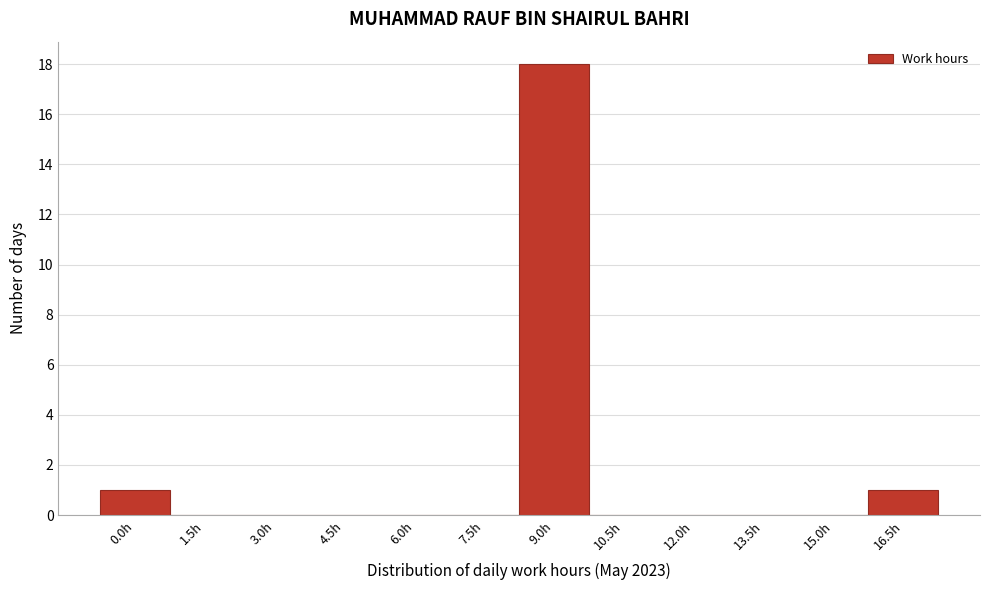

Reading right to left, list all the values displayed in this chart.

16.5h=1	15.0h=0	13.5h=0	12.0h=0	10.5h=0	9.0h=18	7.5h=0	6.0h=0	4.5h=0	3.0h=0	1.5h=0	0.0h=1